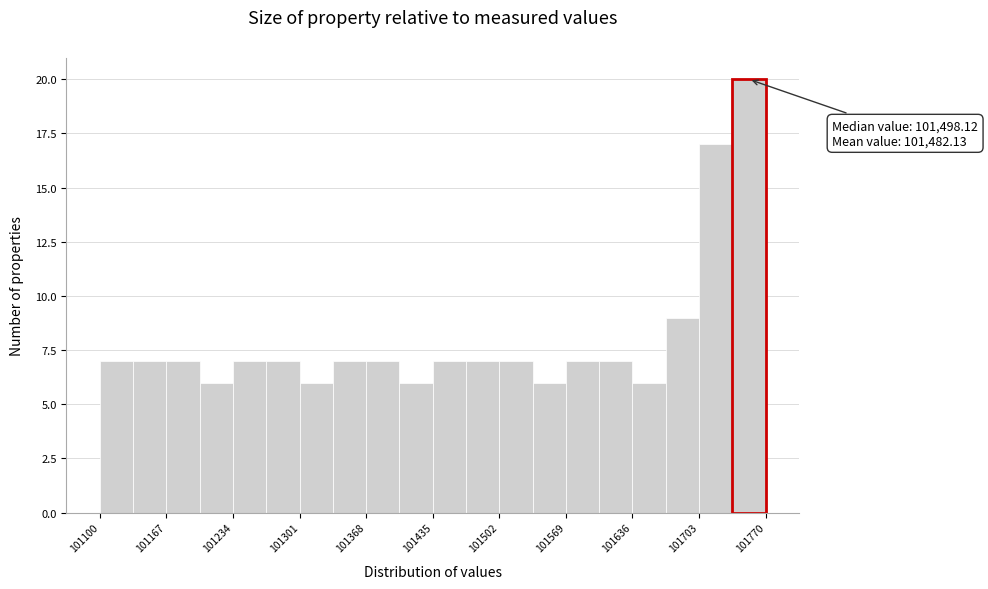

Read against the x-axis, roughly where is the centre of the tallest bar?

101750